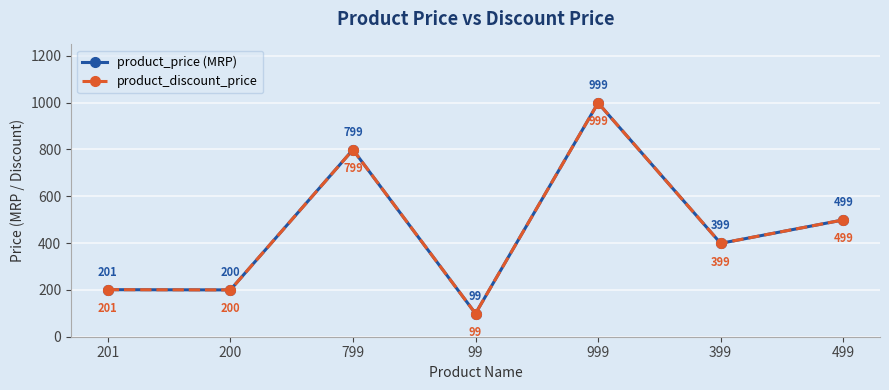

What is the minimum value shown in the chart?

99